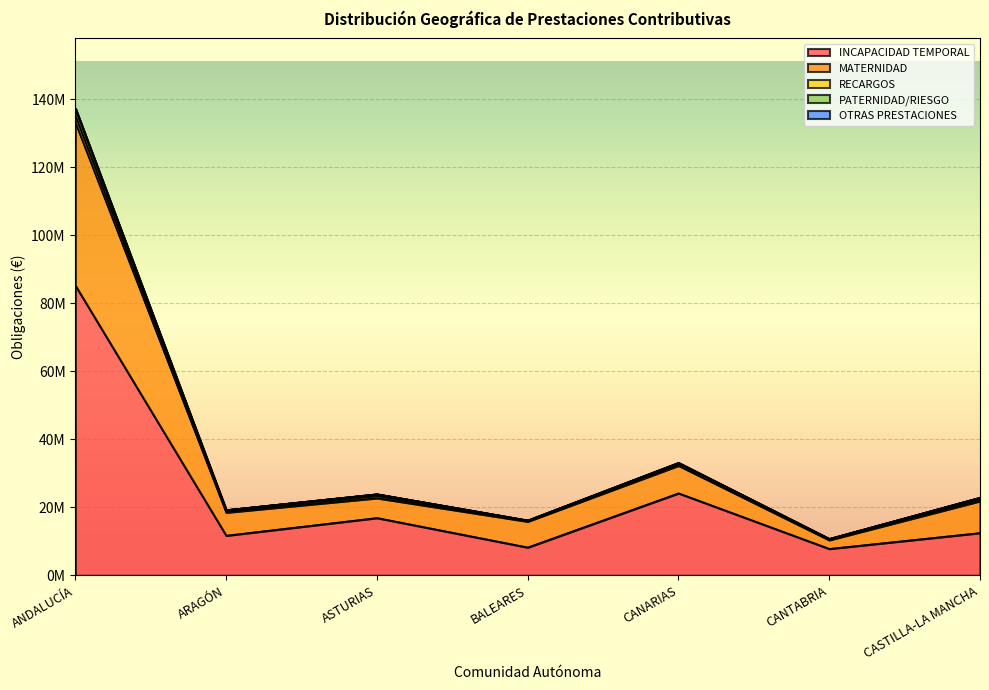

At which category is the sum across all series the highest?

ANDALUCÍA